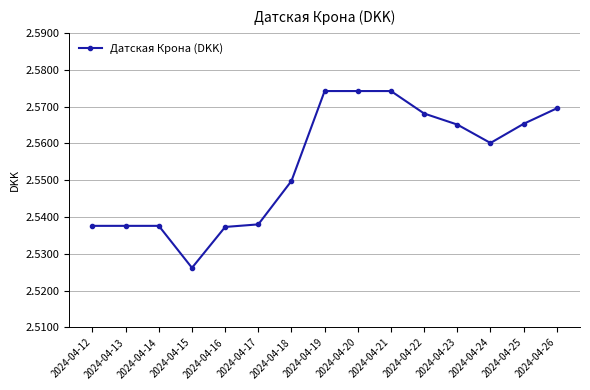

Is this an area chart (filled region under the line)?

No